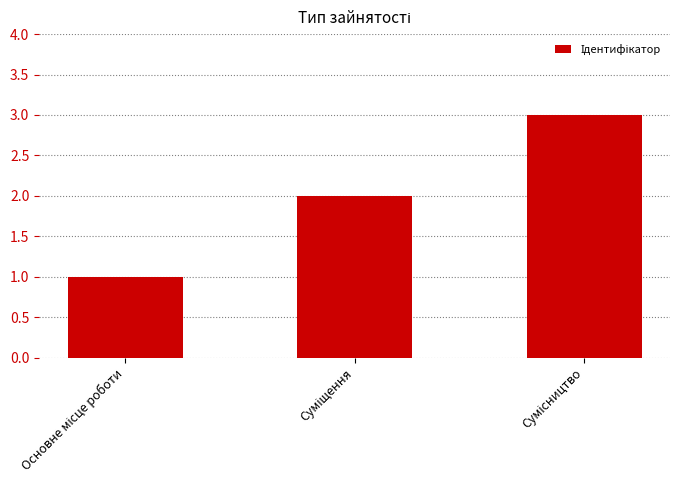

Does the chart contain any negative values?

No